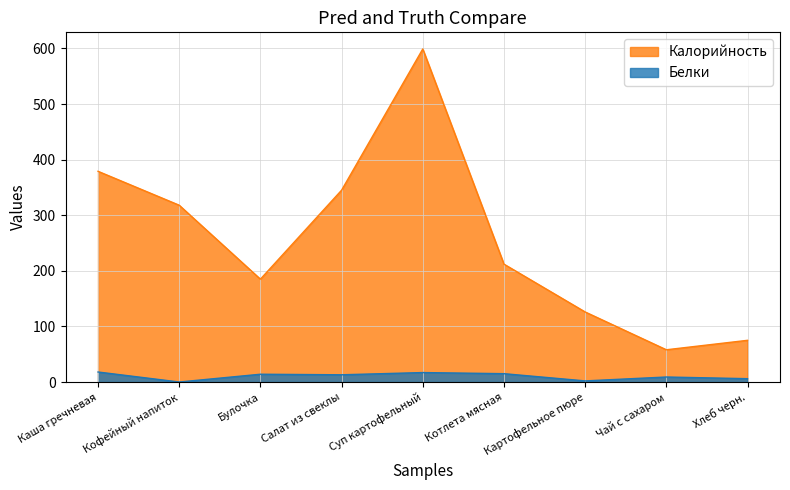

List the series in order of their overall mean, highest first.

Калорийность, Белки